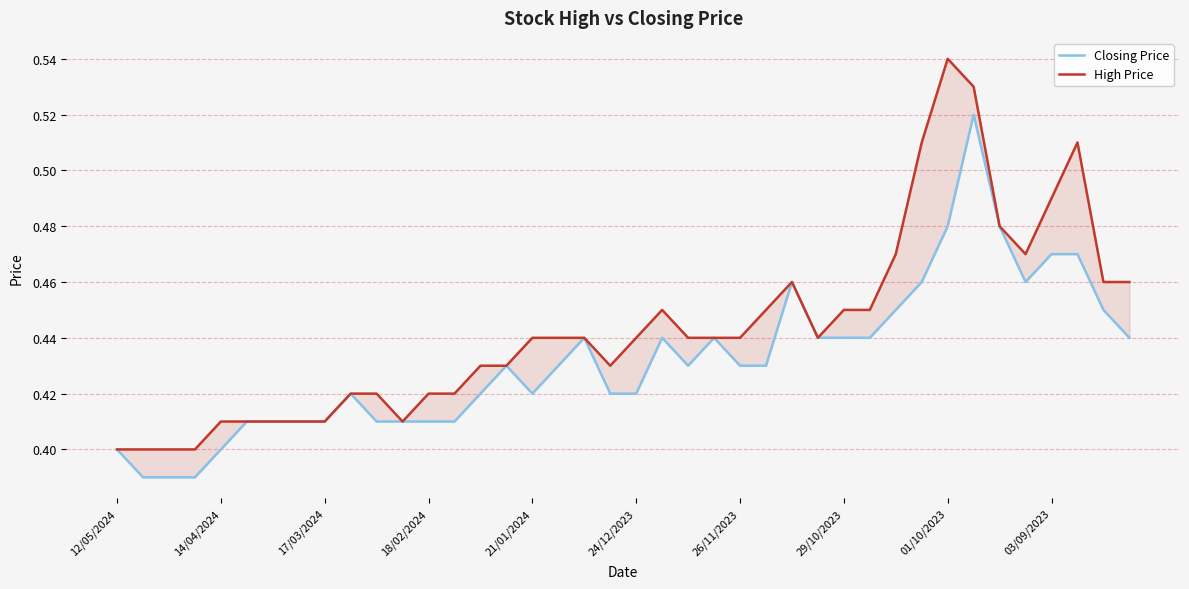

At which label does Closing Price reach its peak?

33